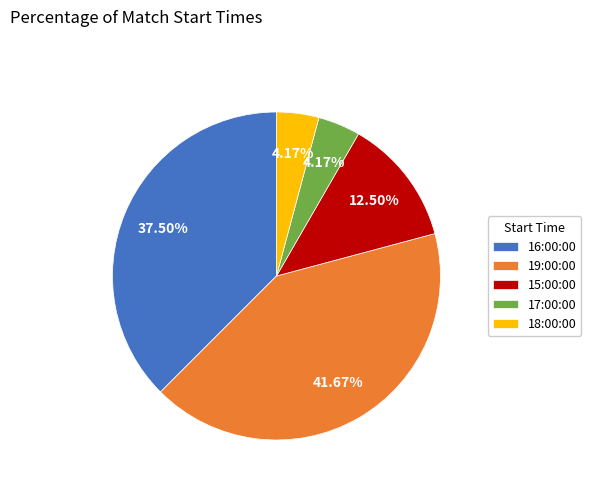

Is 15:00:00 the majority of the pie?

No